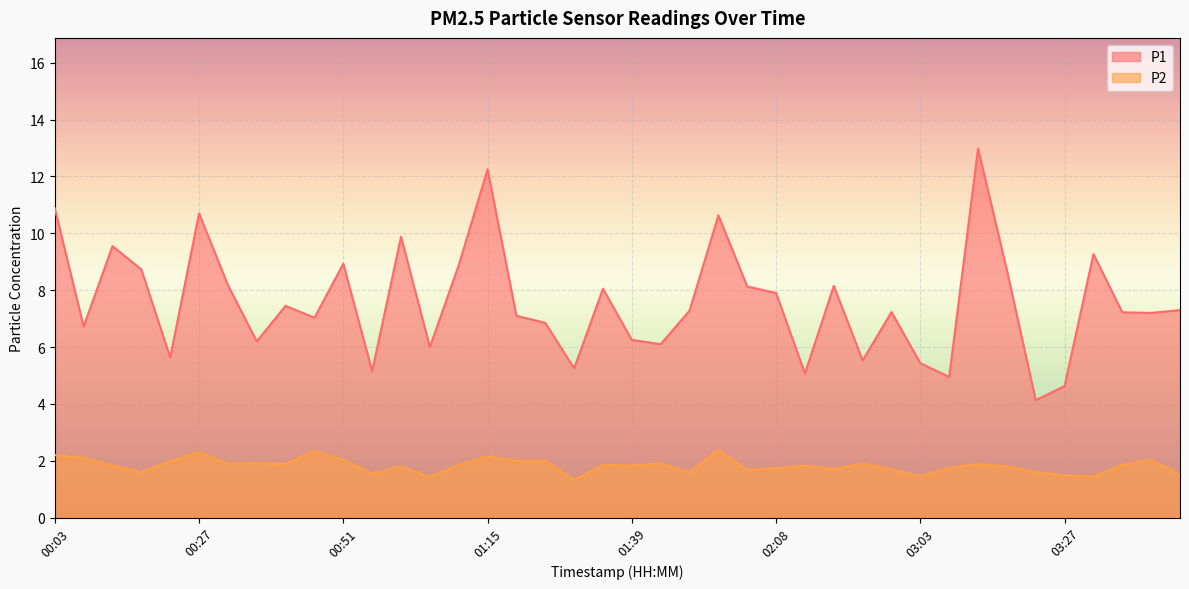

True or false: P1 and P2 cross at least once.

False